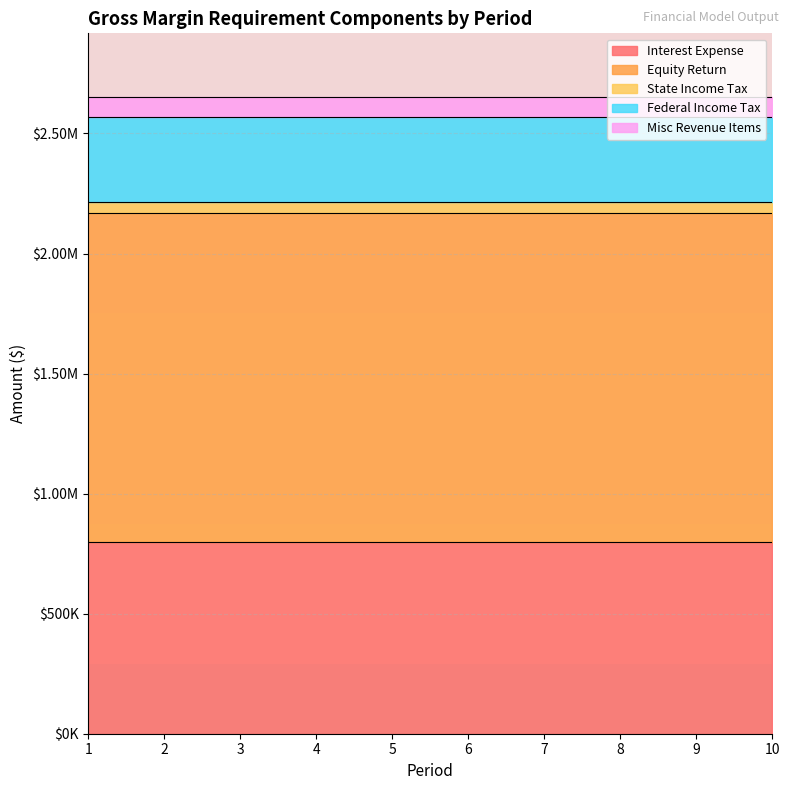

Rank the series by their maximum value, from highest to lowest.

Equity Return, Interest Expense, Federal Income Tax, Misc Revenue Items, State Income Tax